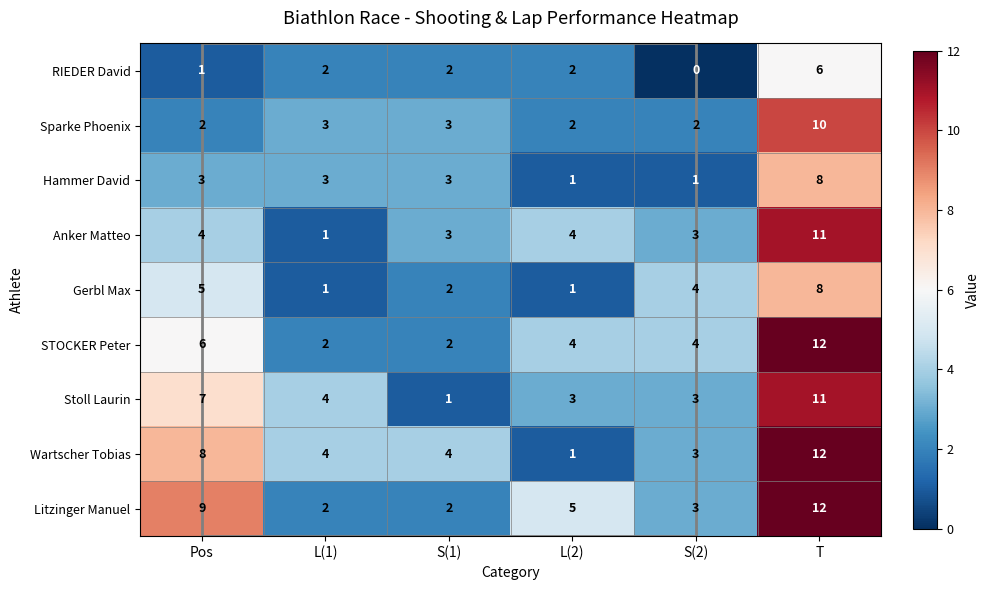

The value of Stoll Laurin at T is 19. True or false?

False